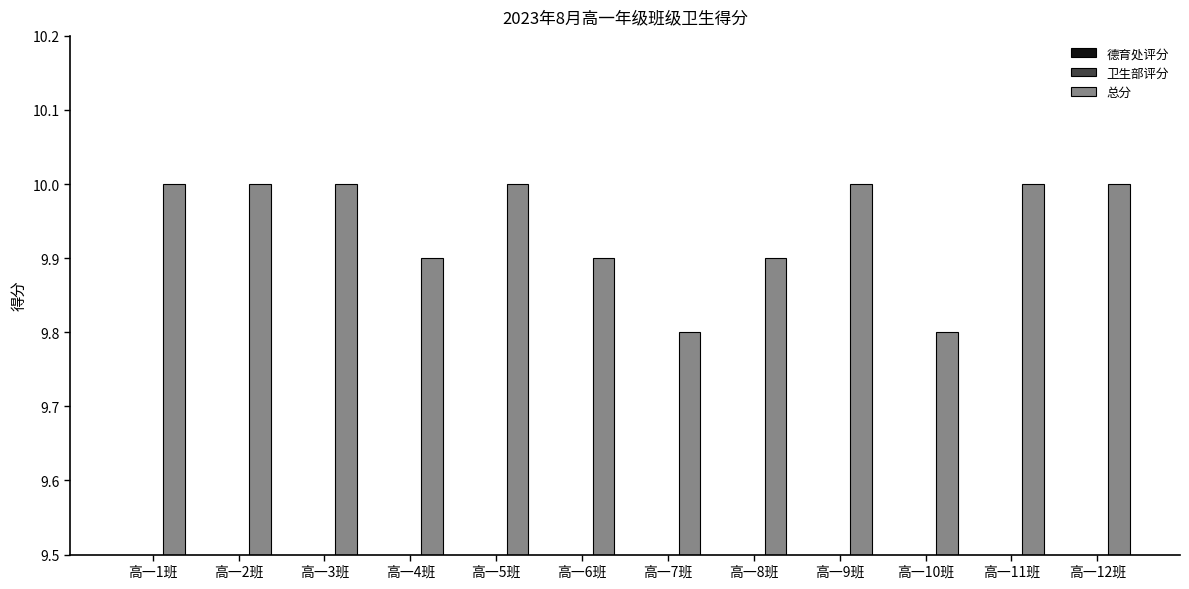

List the series in order of their peak value, highest first.

总分, 德育处评分, 卫生部评分